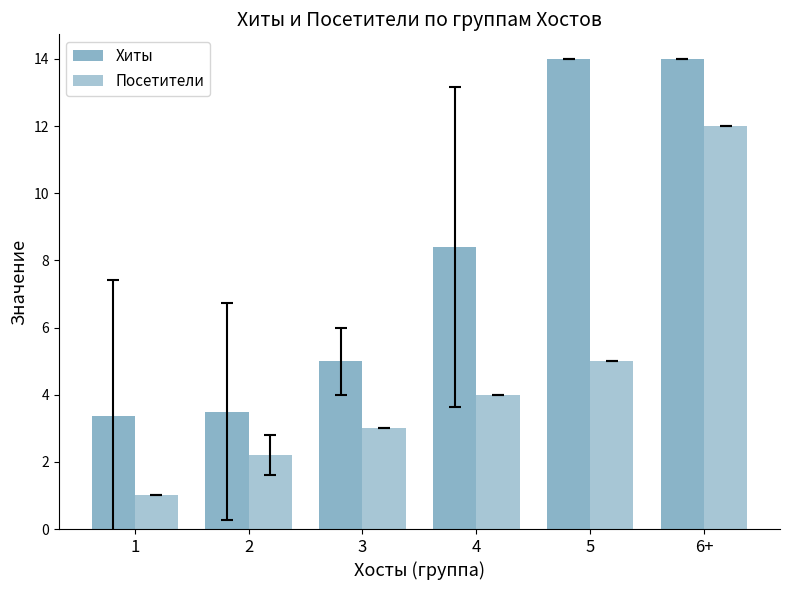

What is the spread (max minus min) of values at 2?

1.3